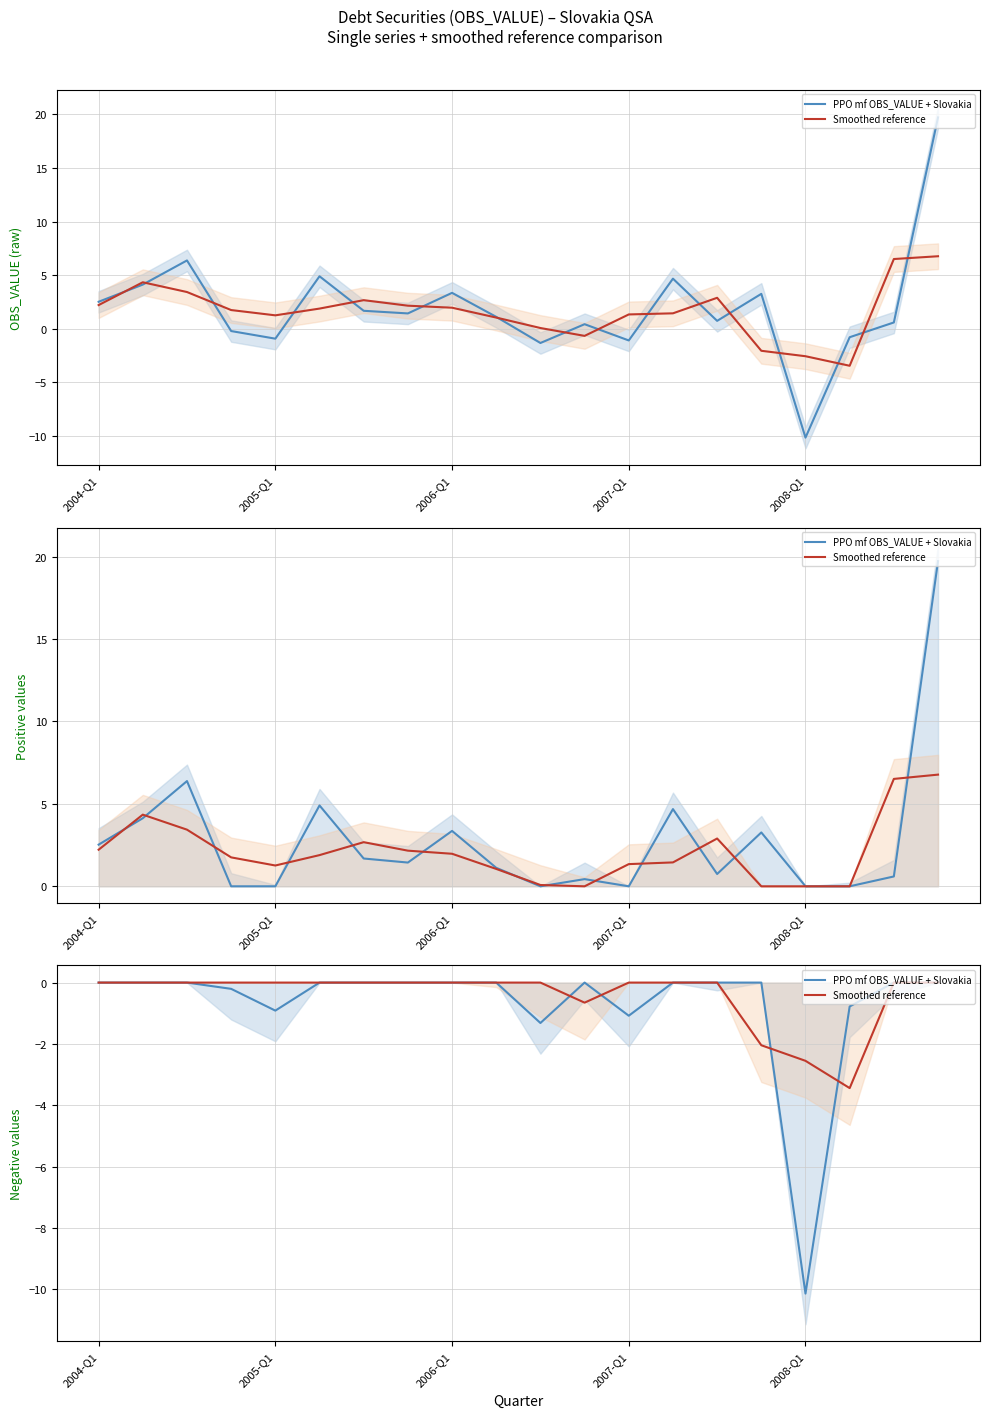

Which has a higher value, 2005-Q1 or 11?

2005-Q1